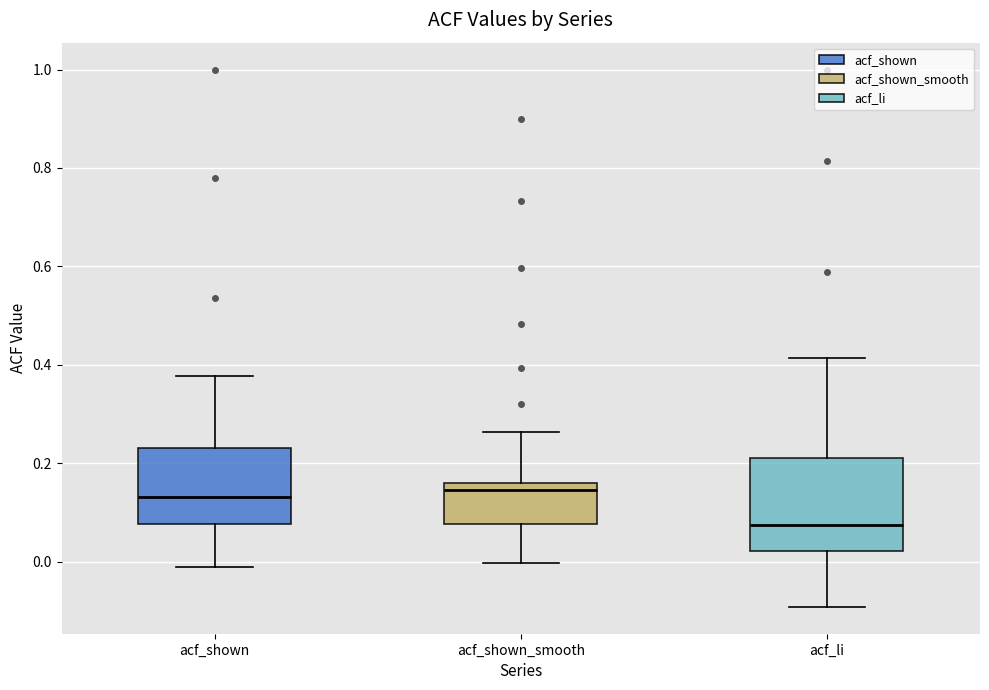

Where does the upper whisker of the box for acf_shown_smooth end on the y-axis? The values are not printed on the chart, so give them approximately, as read against the axis.

0.26